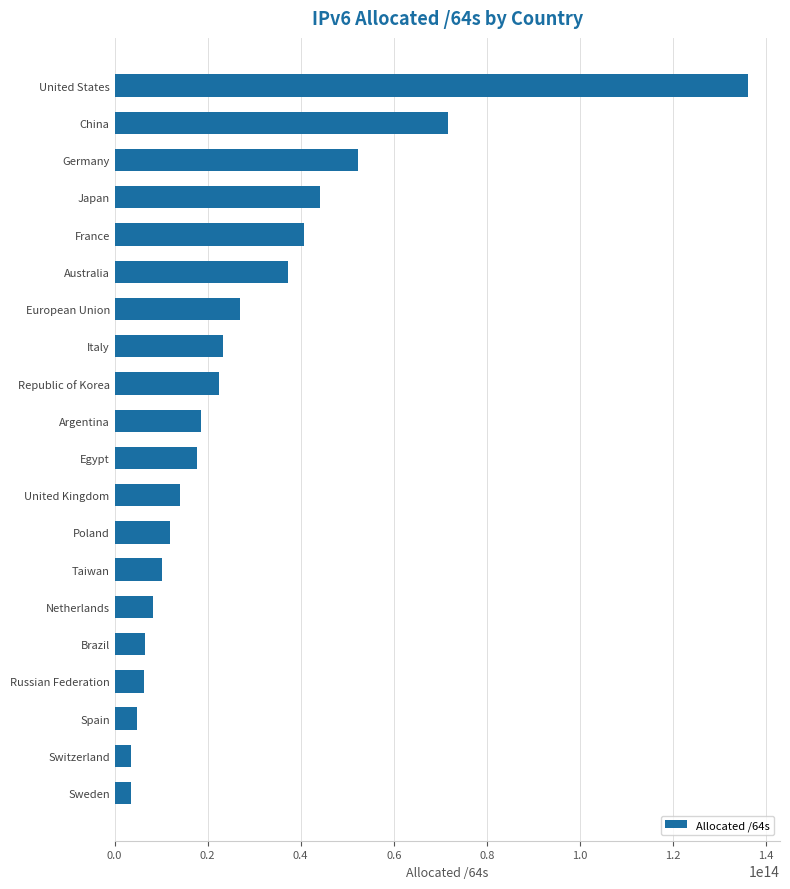

Which label corresponds to the largest value in the chart?

United States